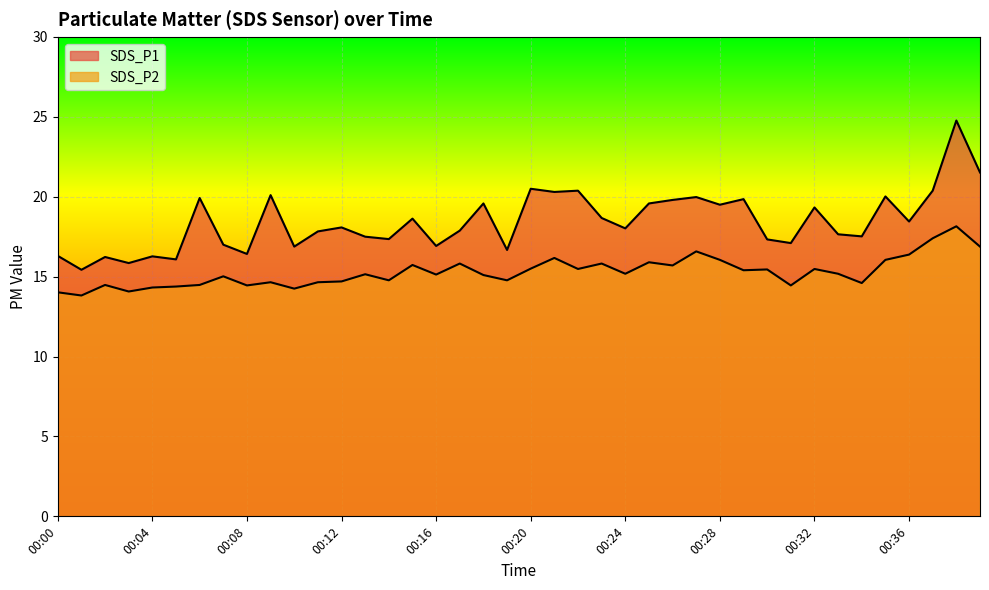

True or false: SDS_P1 has a value of 4.6 at 00:25.

False